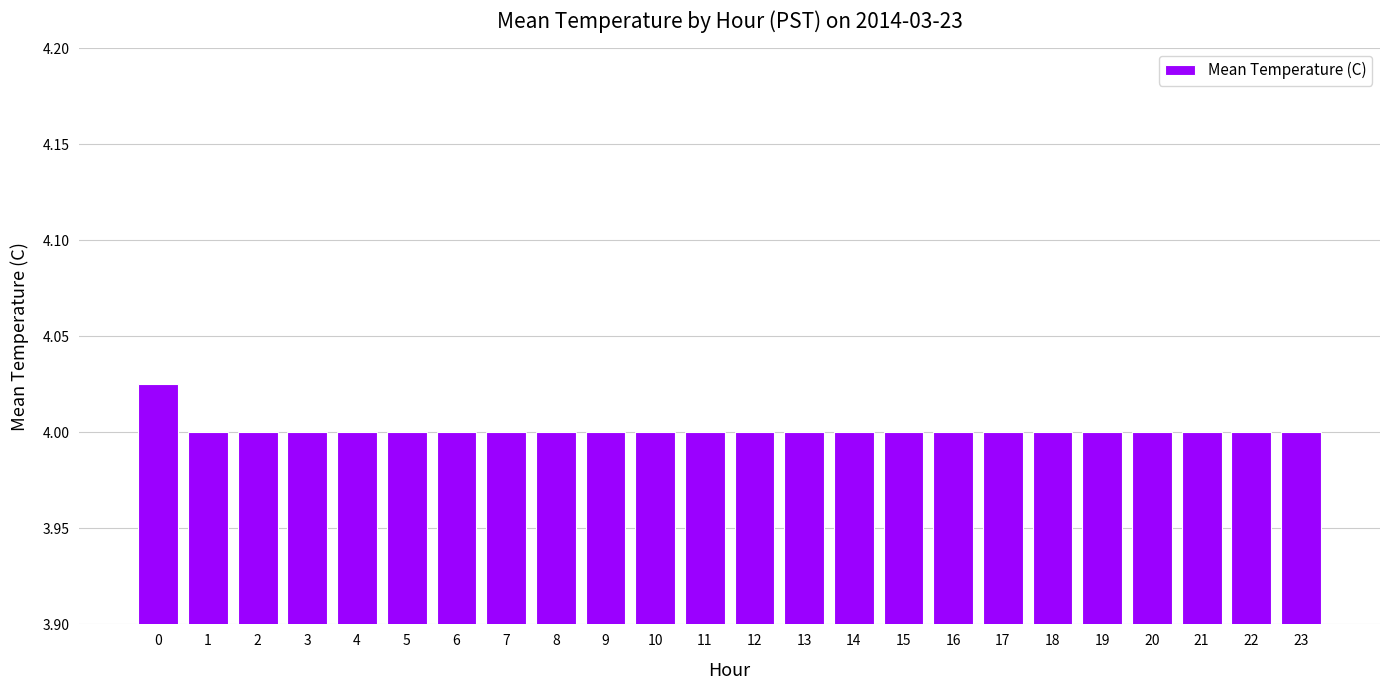

Is it true that the value at 9 is 4.0?

True